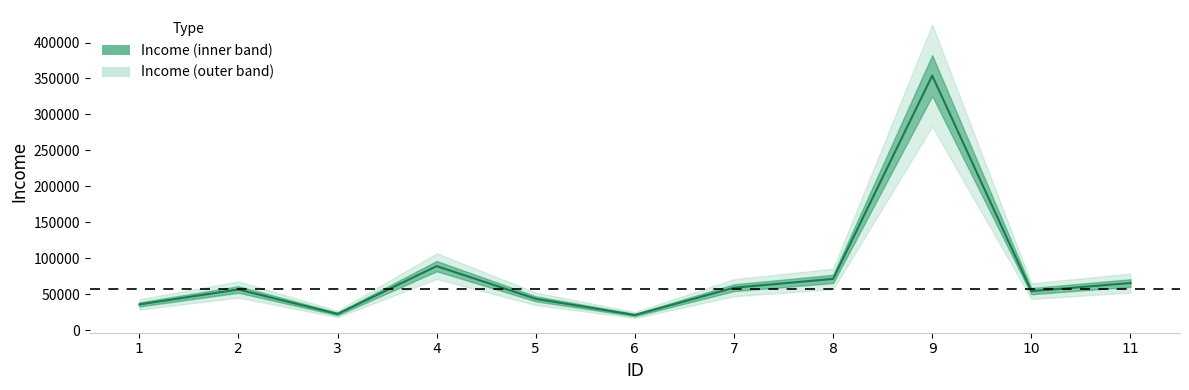

Count the number of values greater than 56525.

5